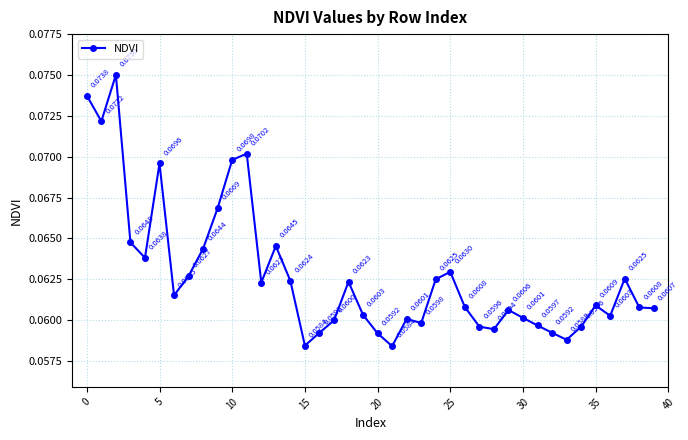

True or false: the data has more than 0 interior local peaks.

True